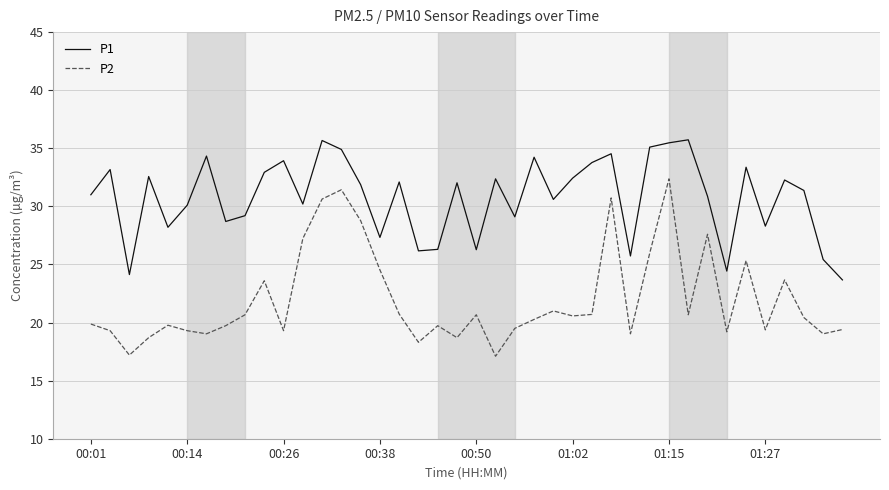

What is the highest value of the P2 series?

32.4